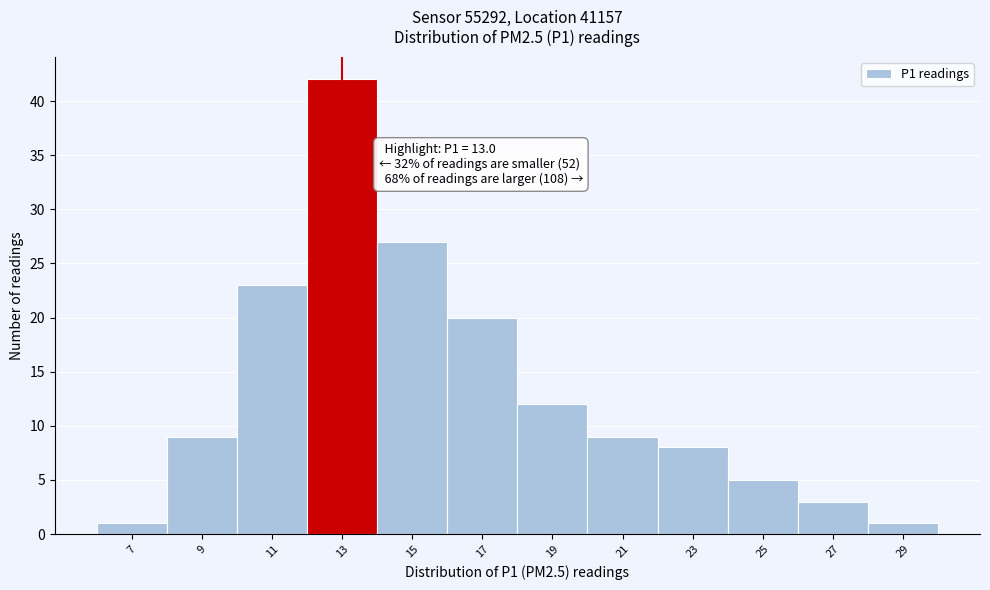

Which range on the x-axis has the tallest bar?

12 to 14